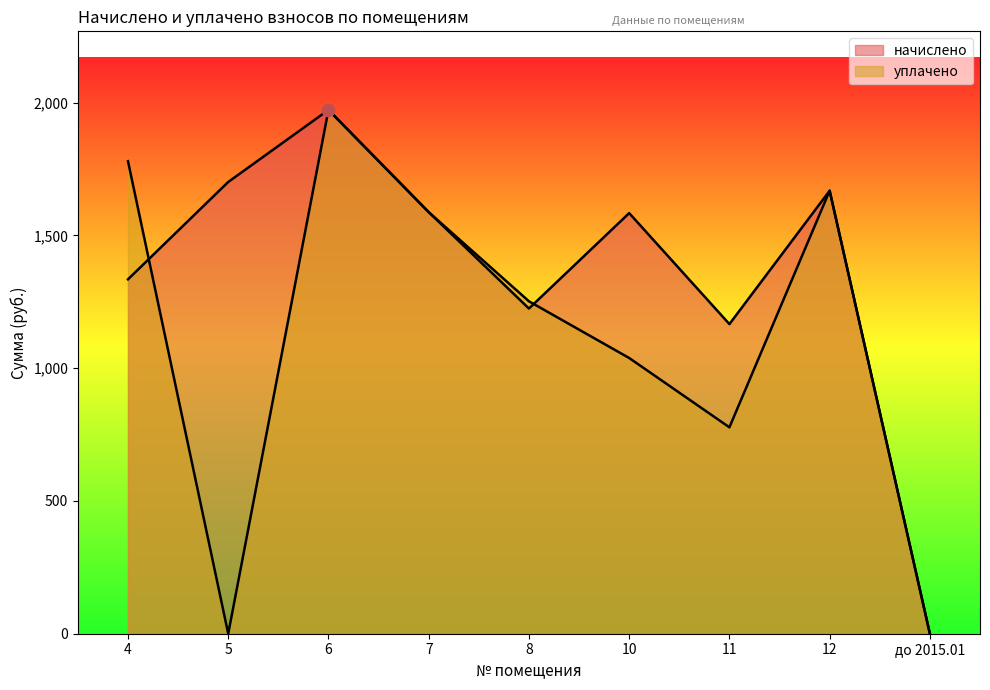

At which category is the sum across all series the highest?

6